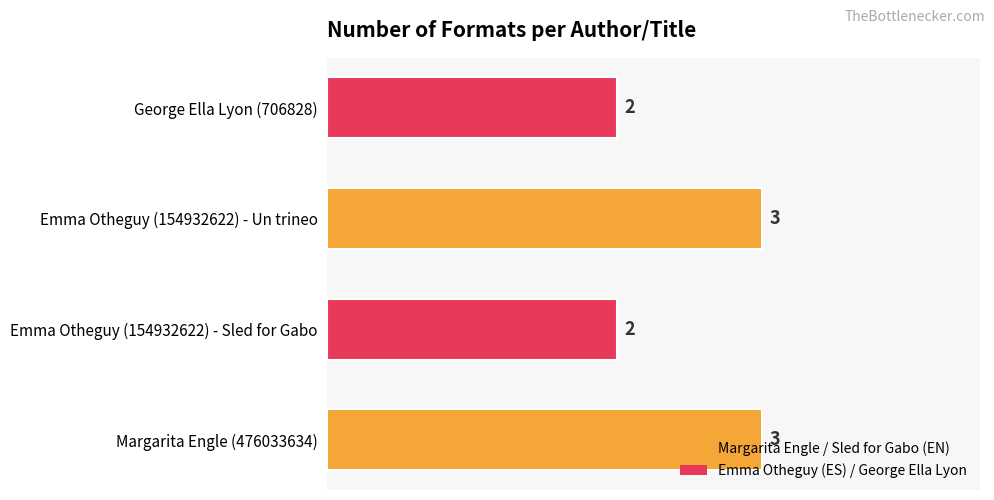

What is the difference between the second highest and minimum values?

1